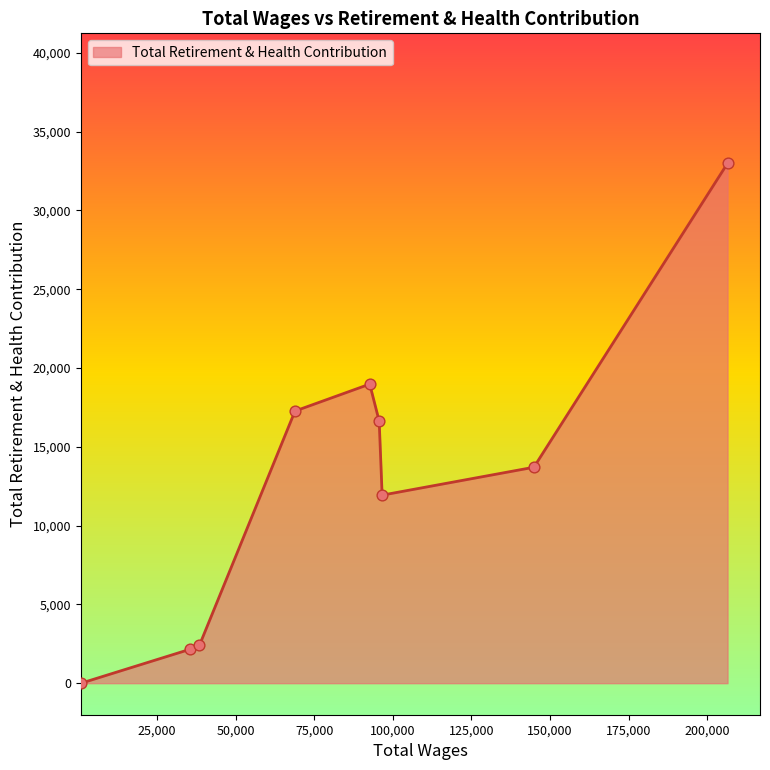

What is the greatest value displayed?

32989